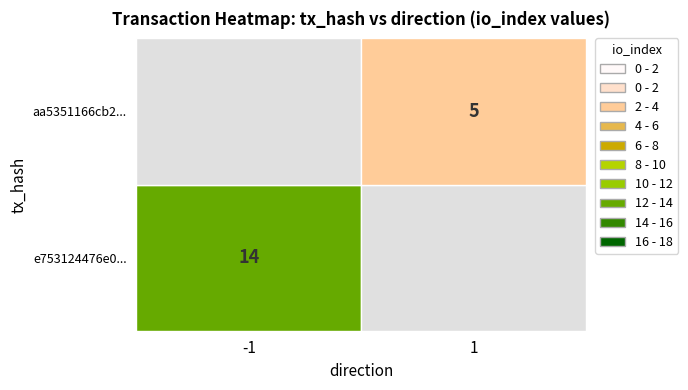

The value of aa5351166cb238d119a3b1d4aff8275121f0102 at direction is 0. True or false?

False